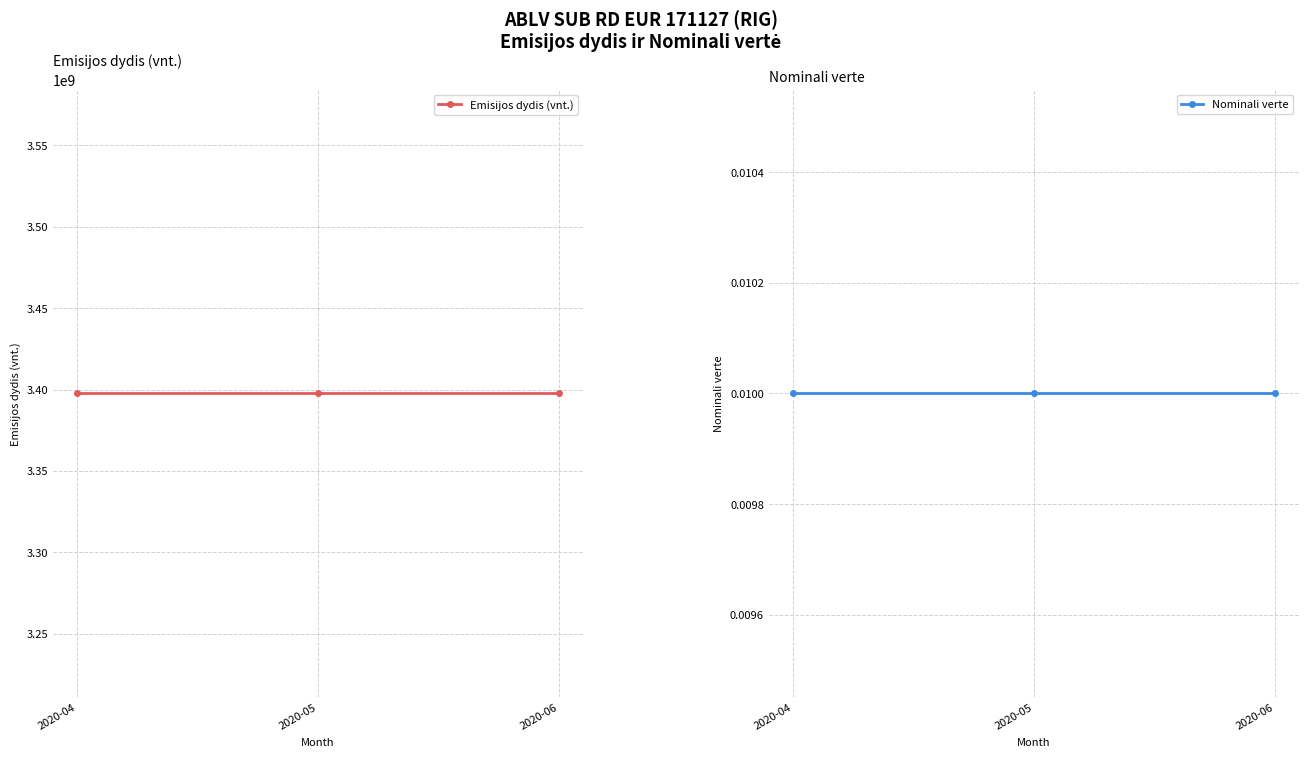

List the series in order of their overall mean, highest first.

Emisijos dydis (vnt.), Nominali verte